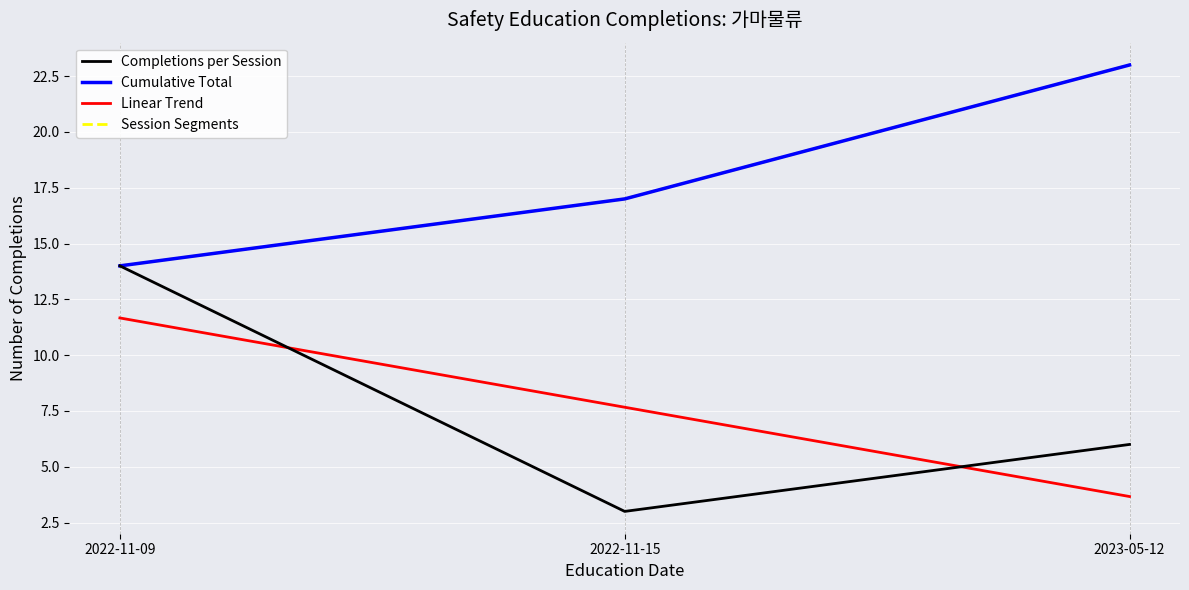

What is the average value of the Completions per Session series?

8